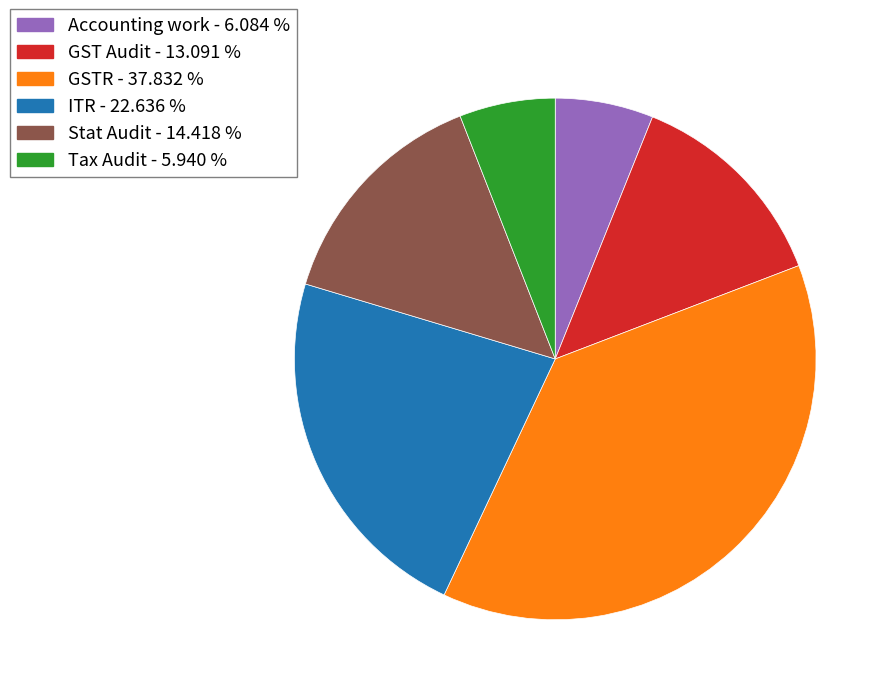

True or false: Stat Audit accounts for 14% of the total.

True